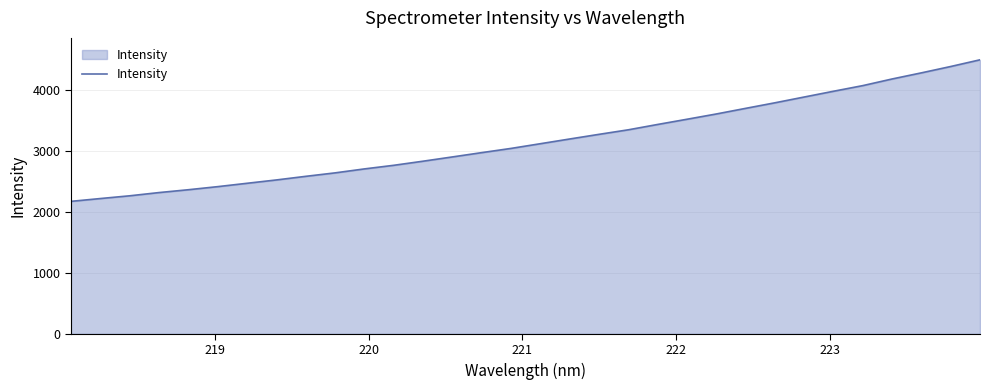

Count the number of categories in the chart.

32